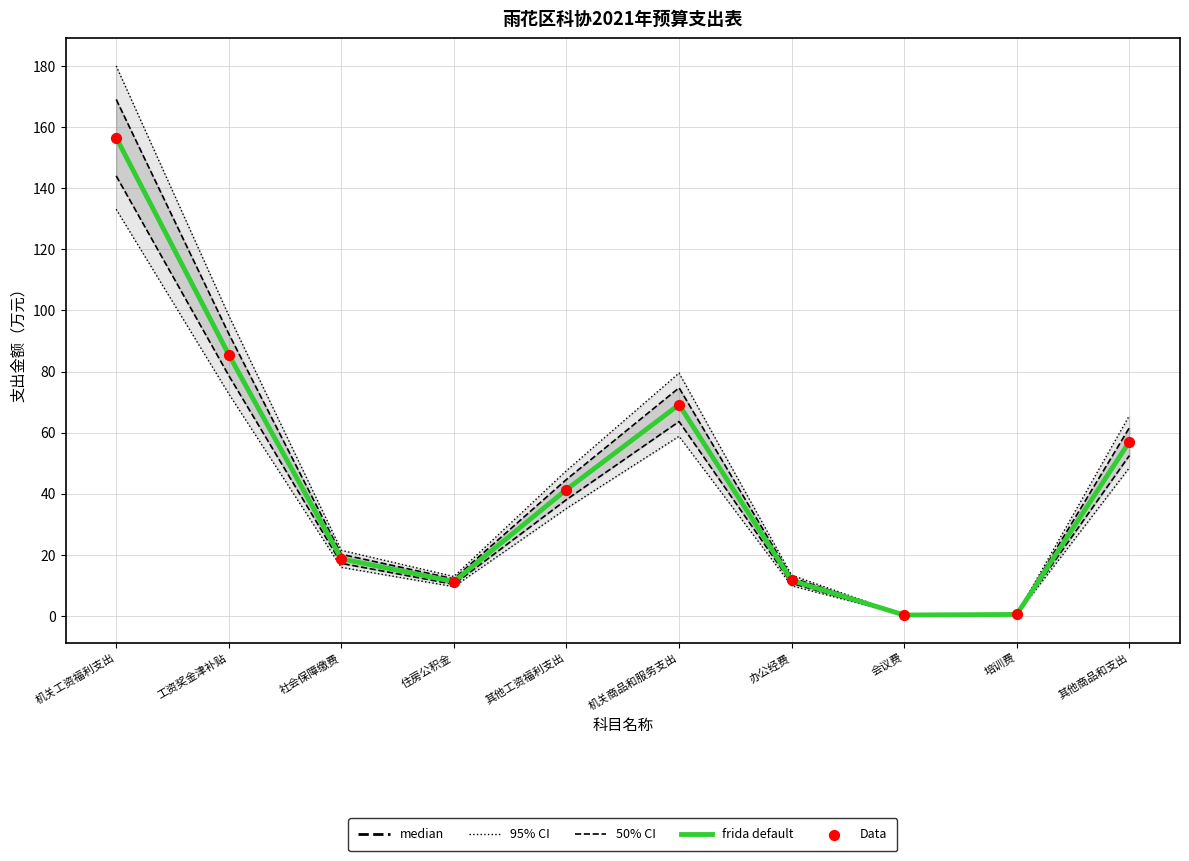

What is the total value across all series at 培训费?

2.1